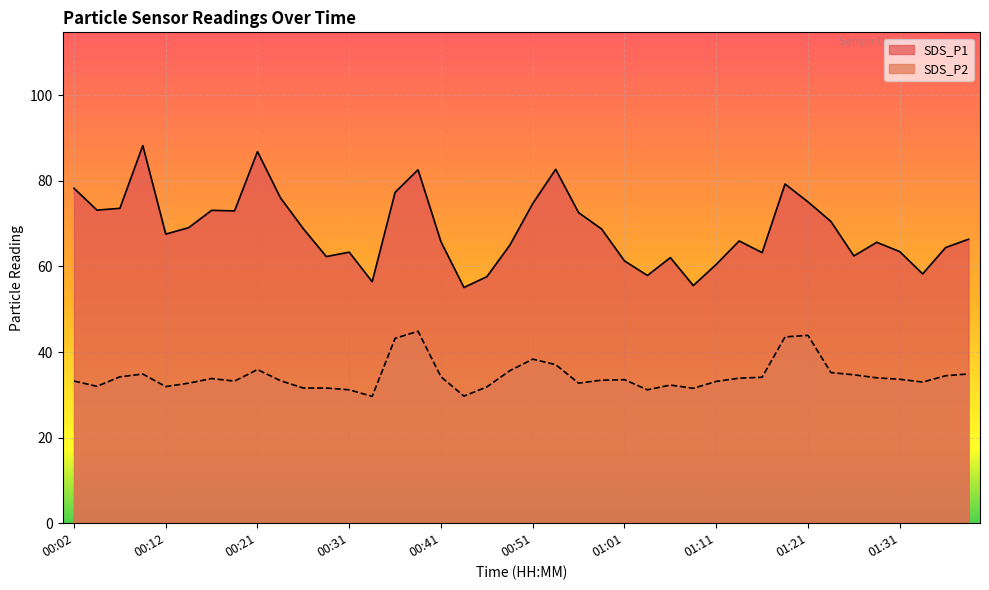

What is the minimum value shown in the chart?

29.6